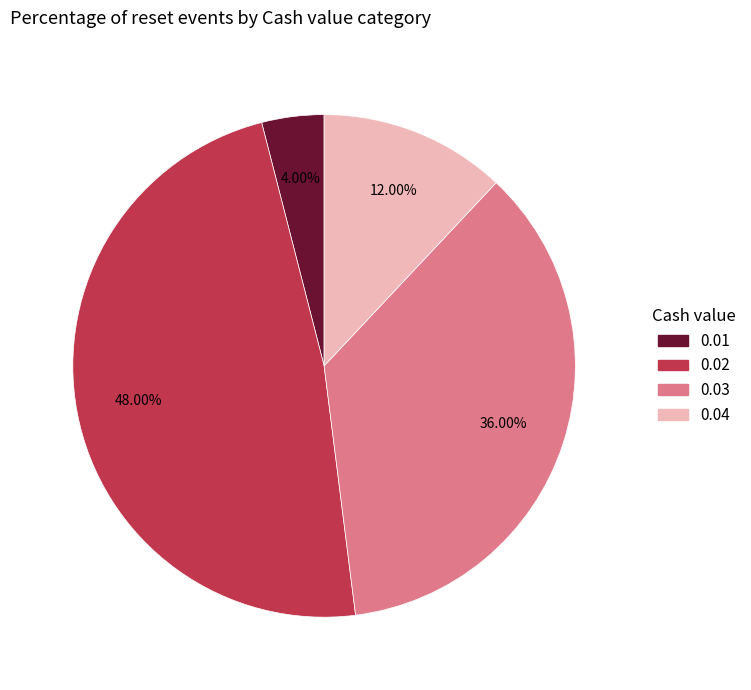

Between 0.01 and 0.02, which is larger?

0.02